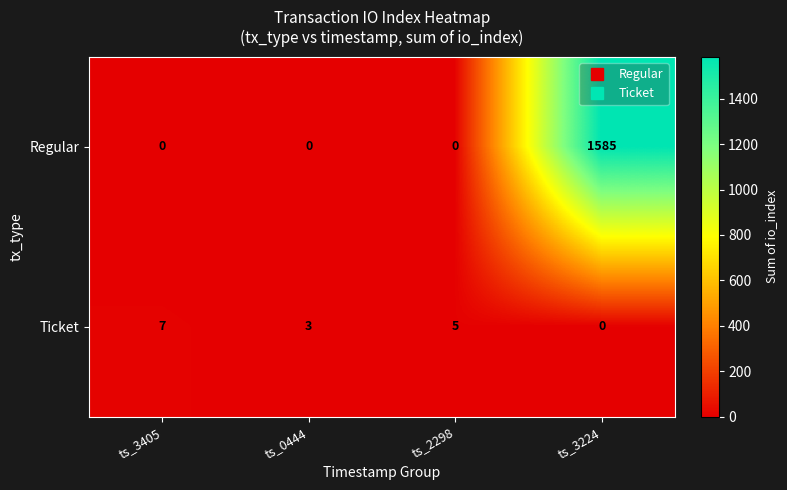

Reading left to right, transcribe all the data shown in this chart.

Regular: 0	0	0	1585
Ticket: 7	3	5	0